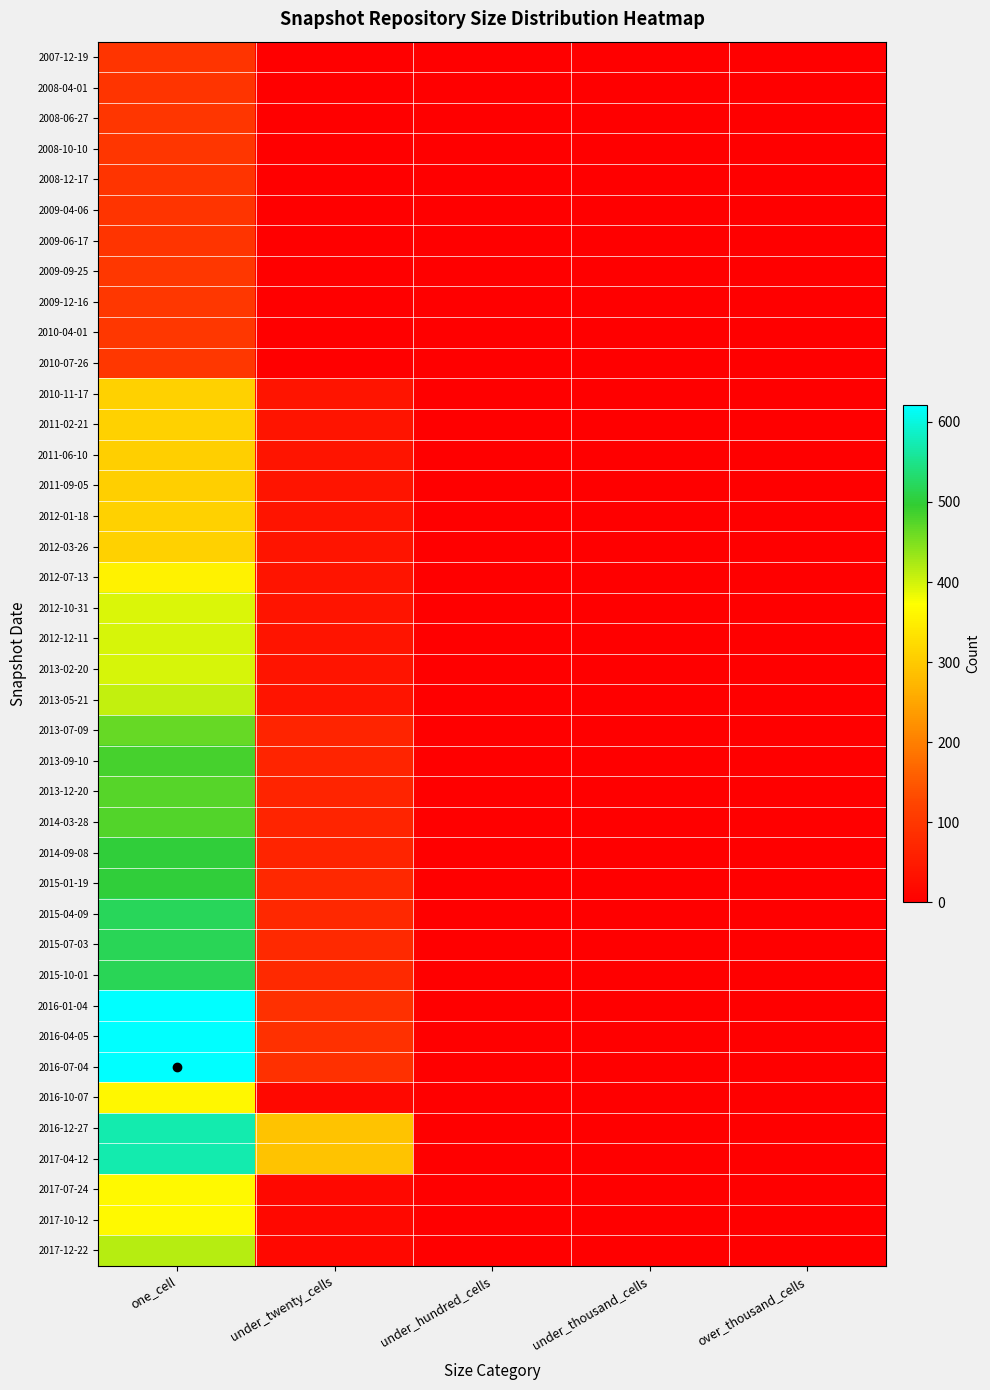

Which series changed the most between one_cell and under_thousand_cells?

2016-07-04